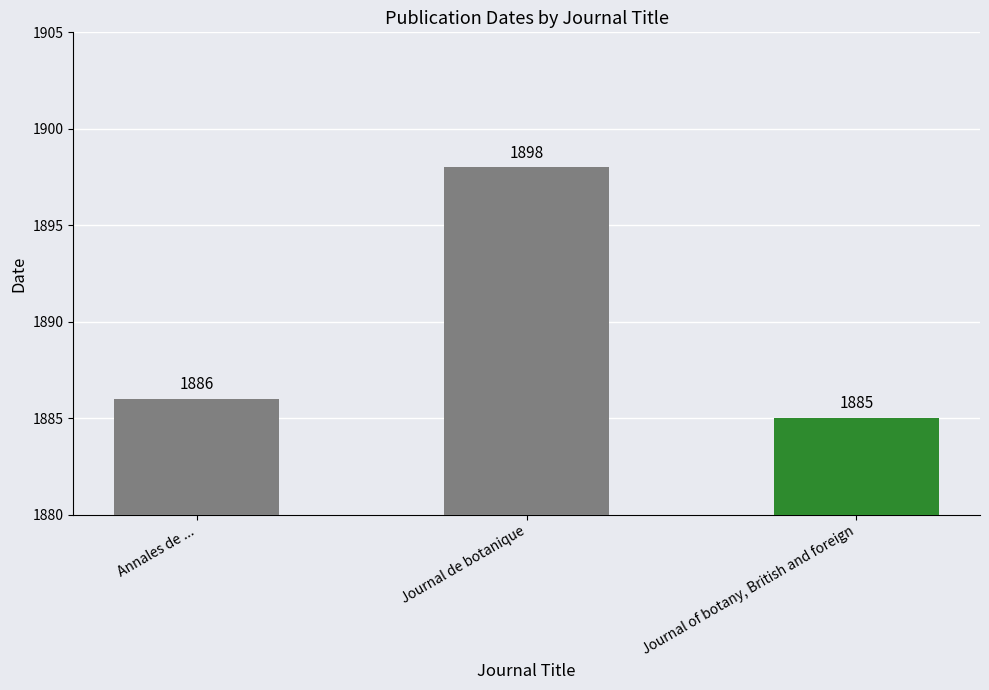

How many data points are less than 1886?

1